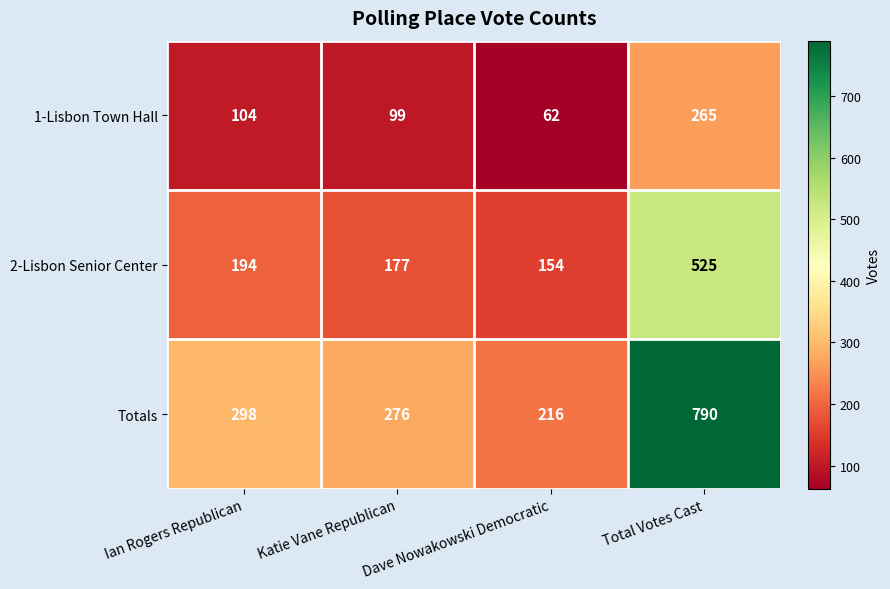

True or false: 1-Lisbon Town Hall has a value of 265 at Total Votes Cast.

True